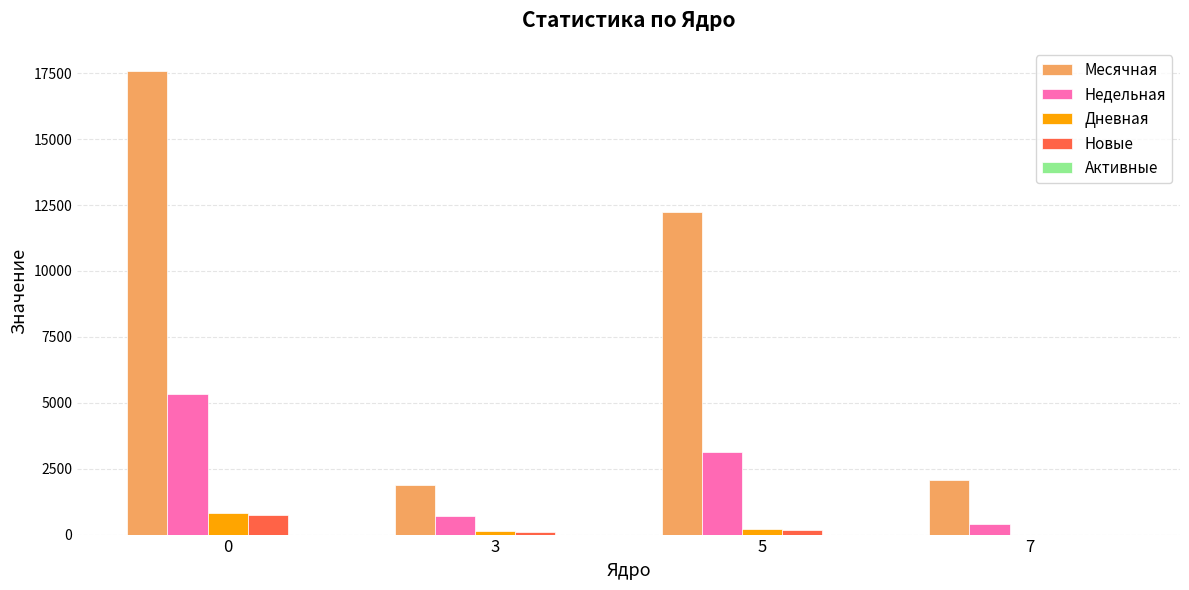

Does the chart contain stacked bars?

No